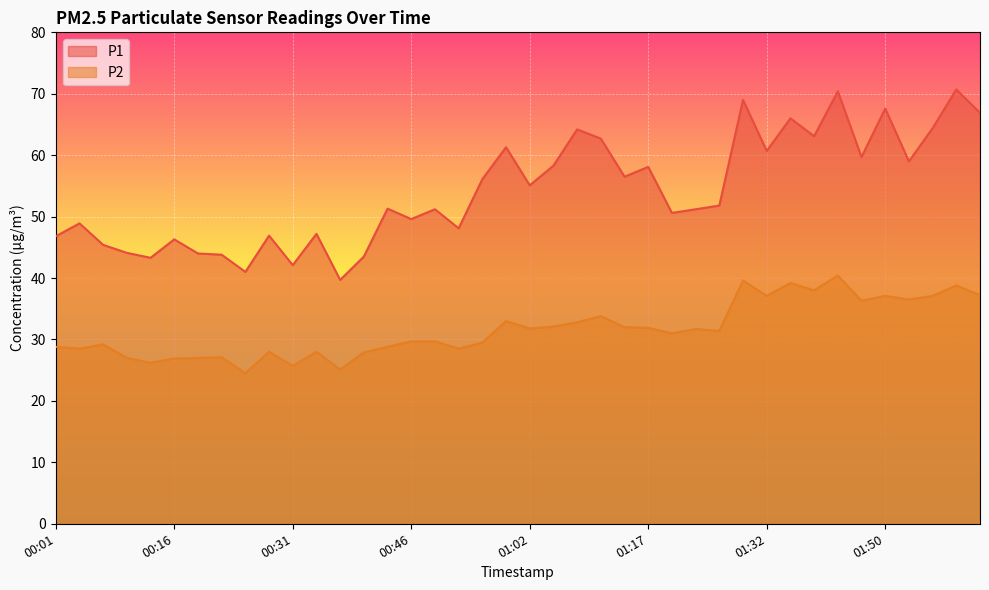

Does the chart display data point markers on the line(s)?

No